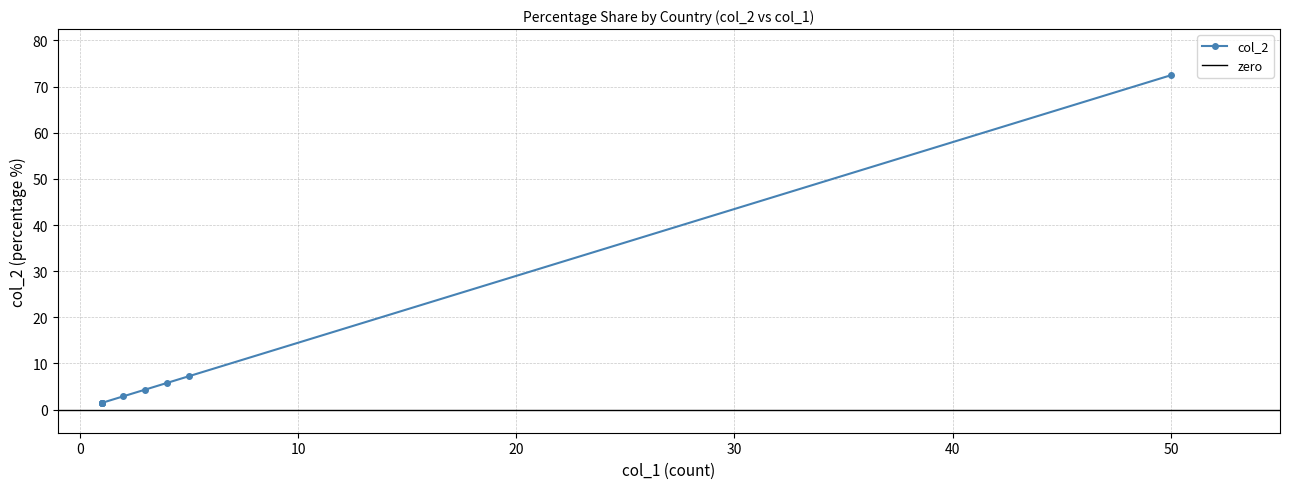

Is it true that the value at Russian Federation is 7.2?

True